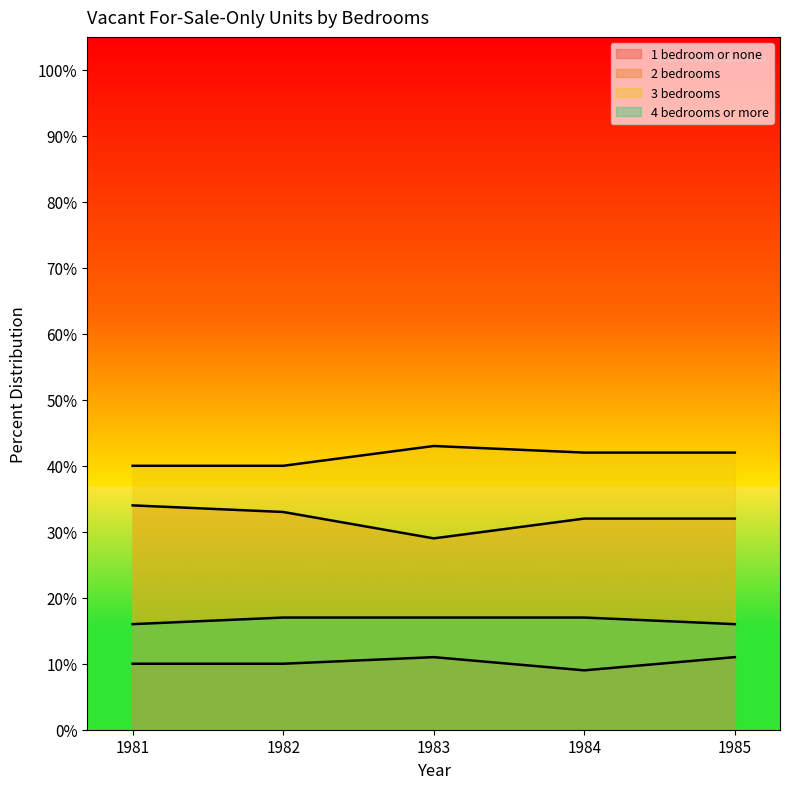

Which series has the largest total across all categories?

3 bedrooms